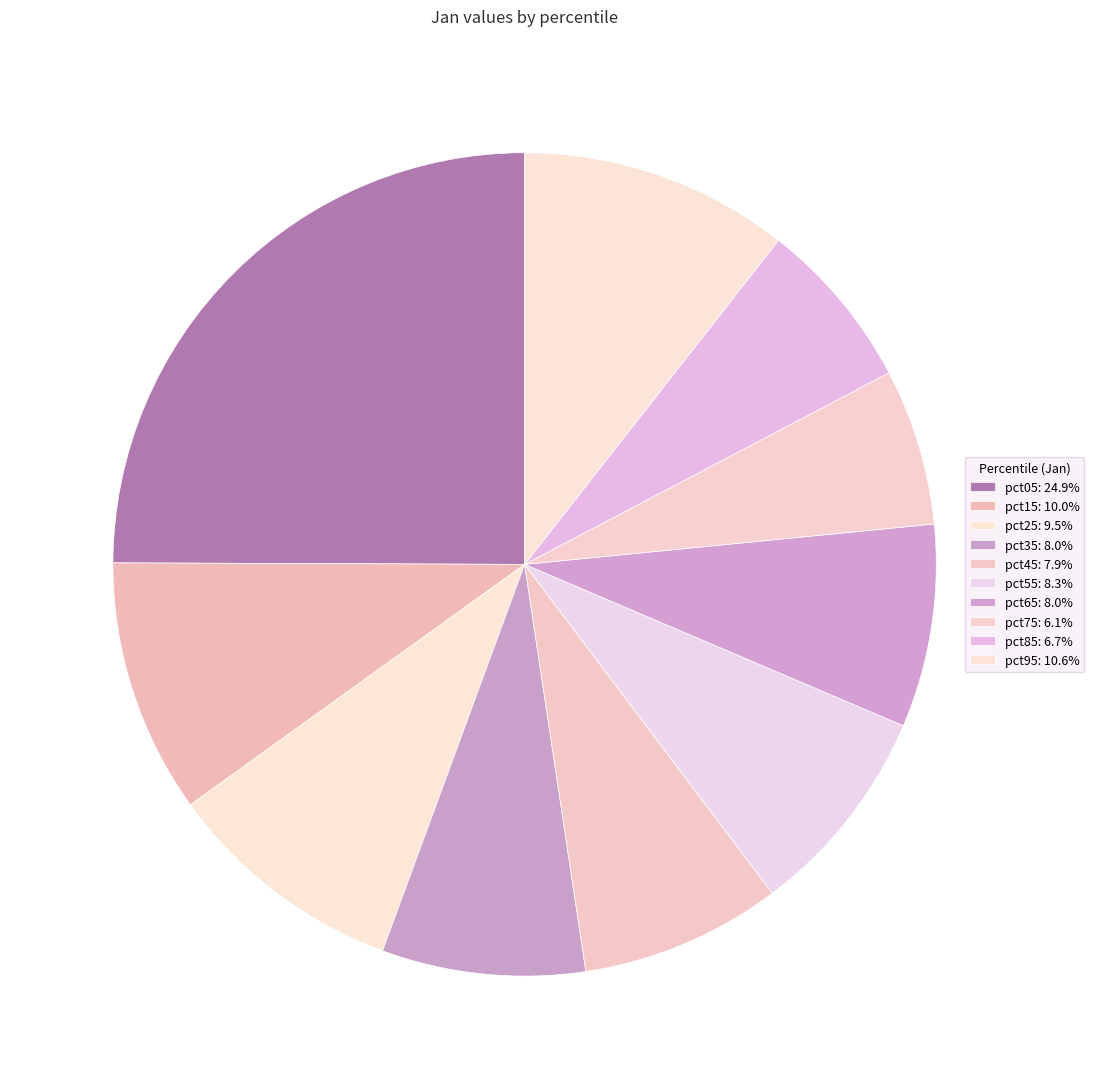

How many segments does this pie chart have?

10